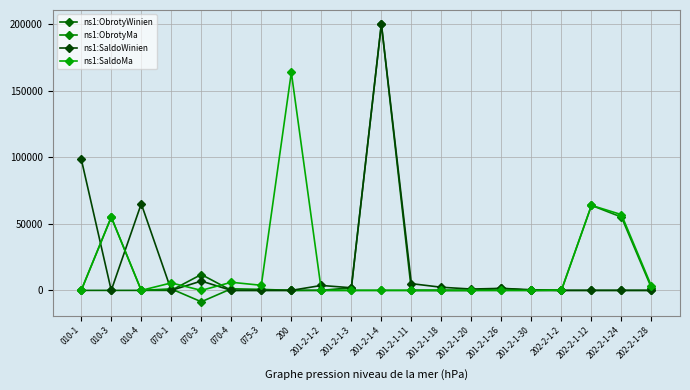

Which series has the largest range (max minus min)?

ns1:ObrotyWinien